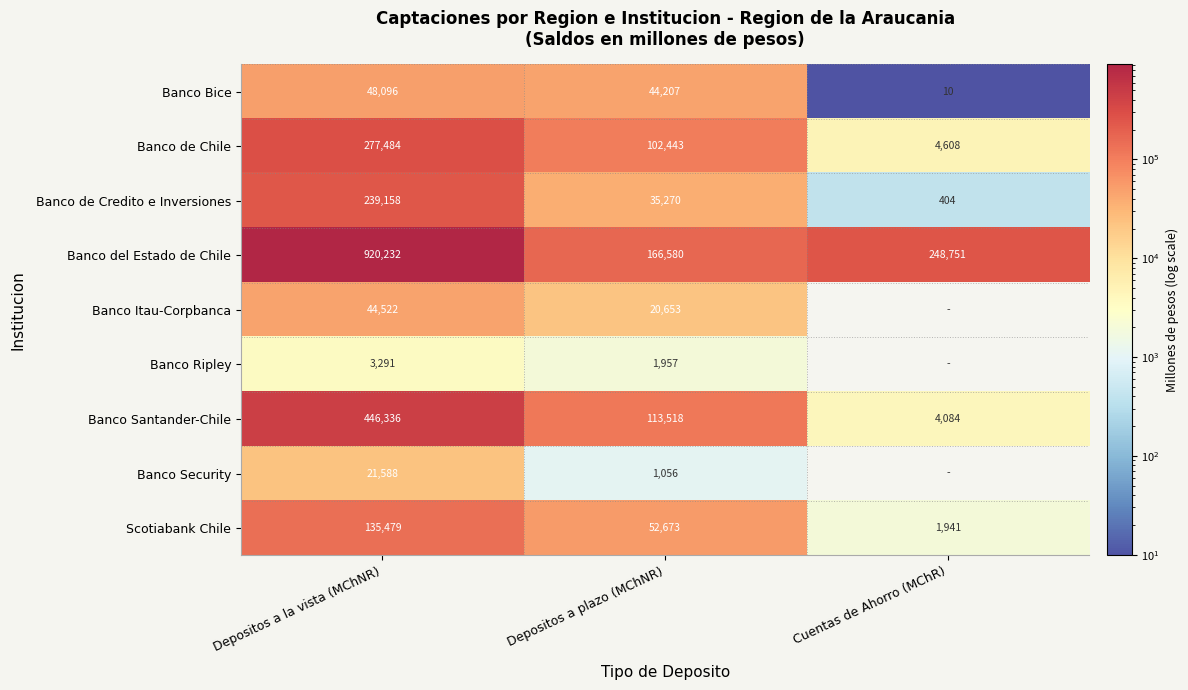

What is the difference between the Banco de Chile values at Depositos a plazo (MChNR) and Cuentas de Ahorro (MChR)?

97835